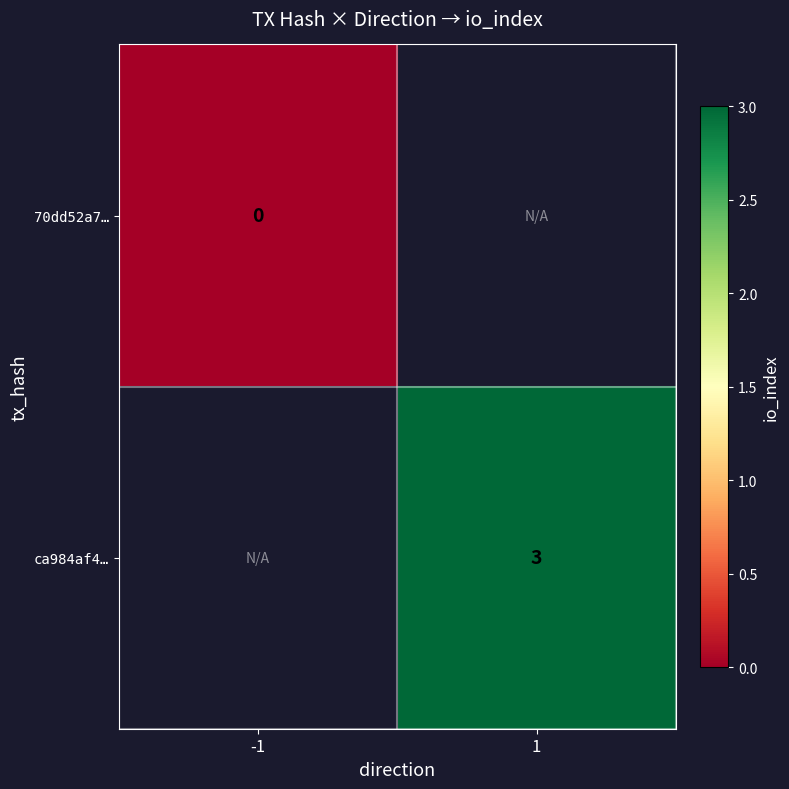

Is the value of 70dd52a7… at -1 greater than the value of ca984af4… at 1?

No